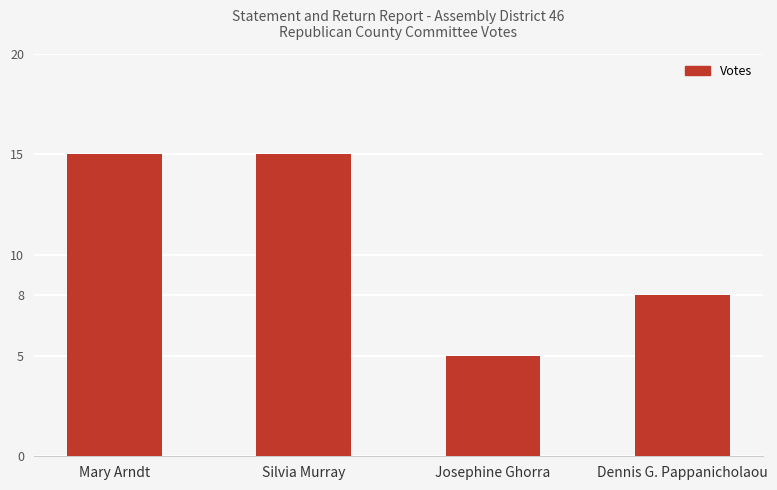

What is the average value?

11